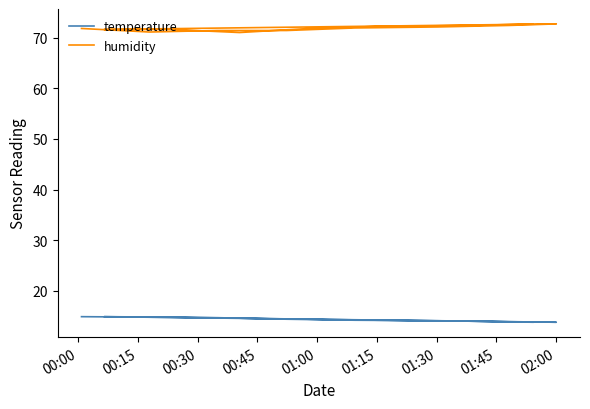

What is the sum of all humidity values?

1078.1